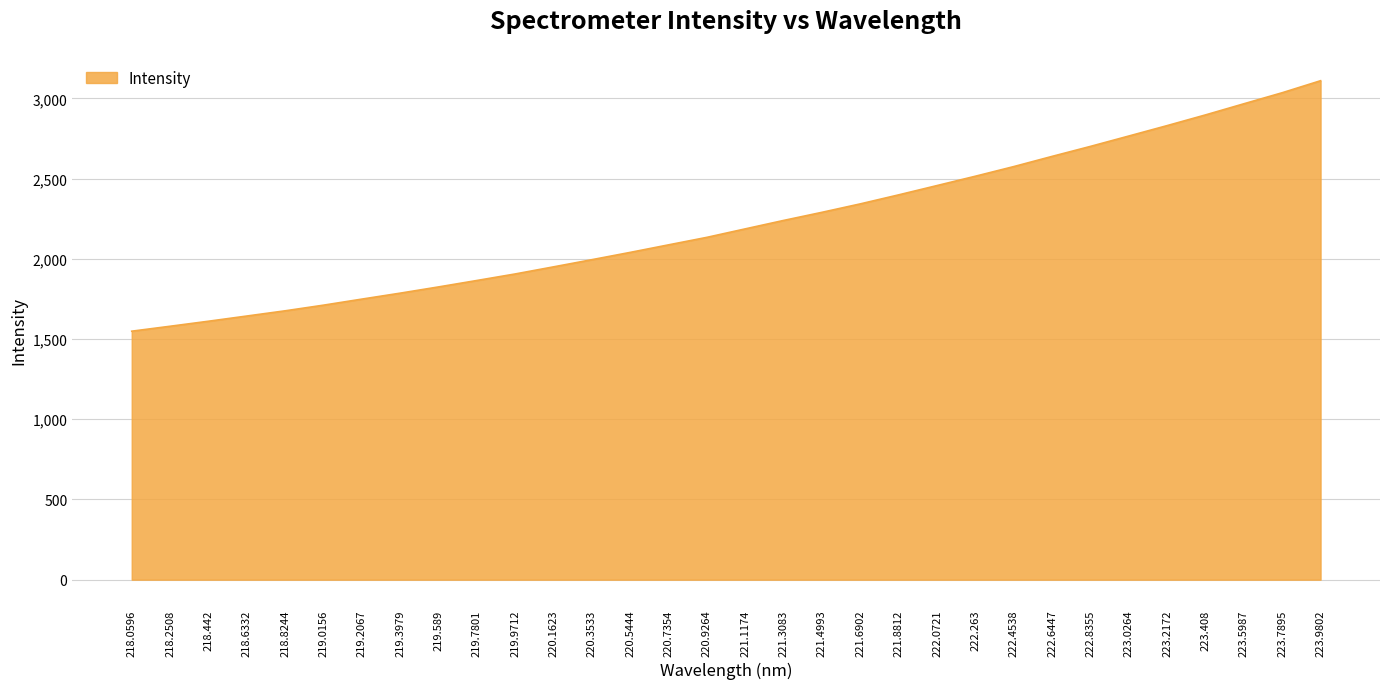

What is the change in value from 219.2067 to 222.4538?

+826.3